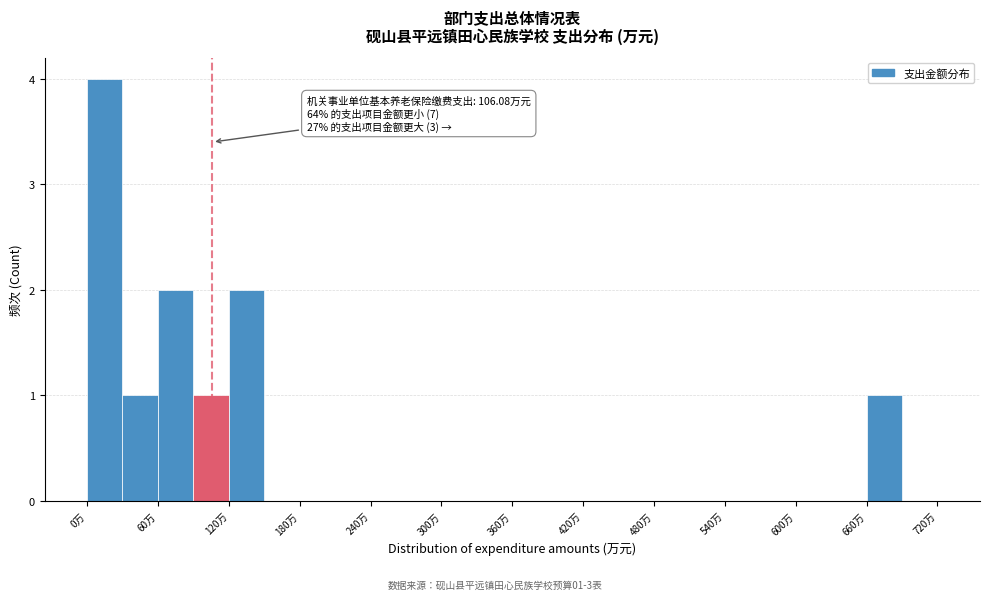

Around what value on the x-axis is the tallest bar? Give the approximate position of its centre, as read against the axis.

20